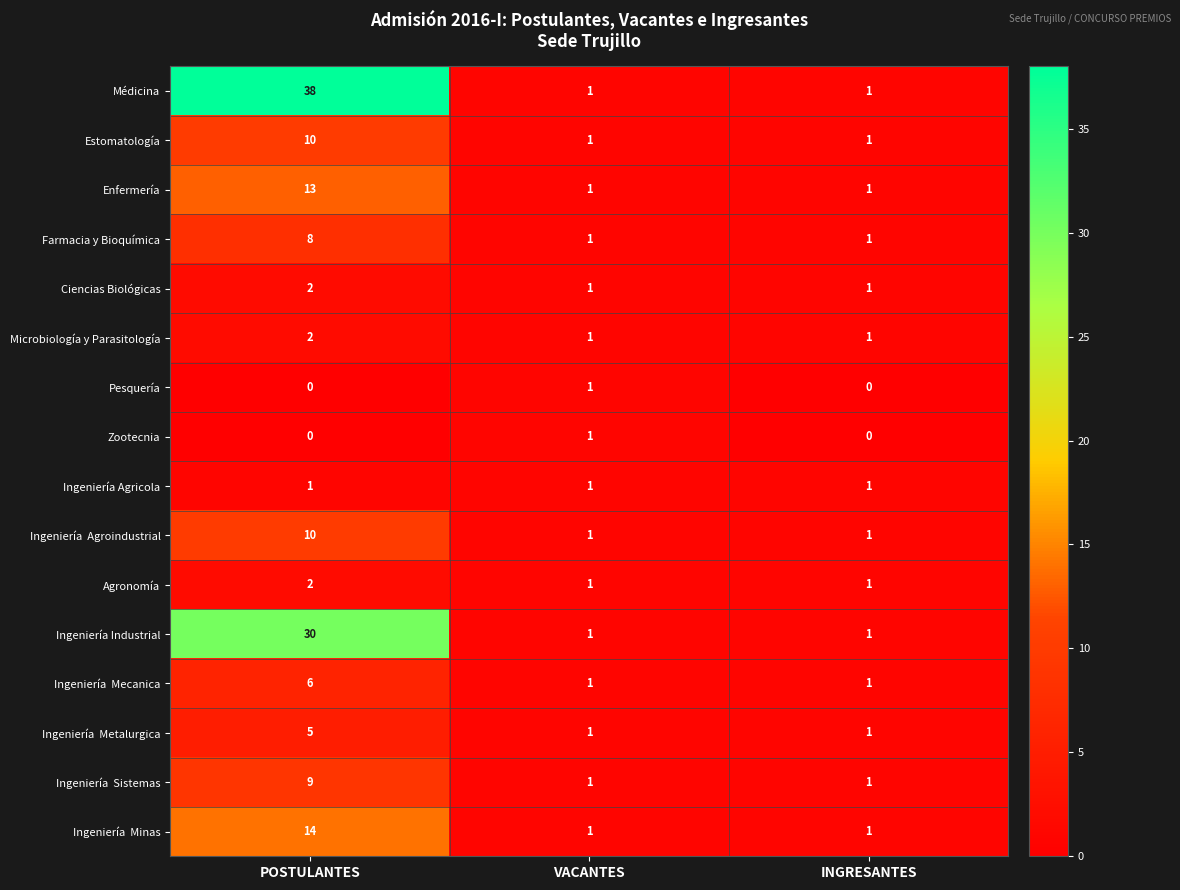

True or false: Estomatología has a value of 1 at INGRESANTES.

True